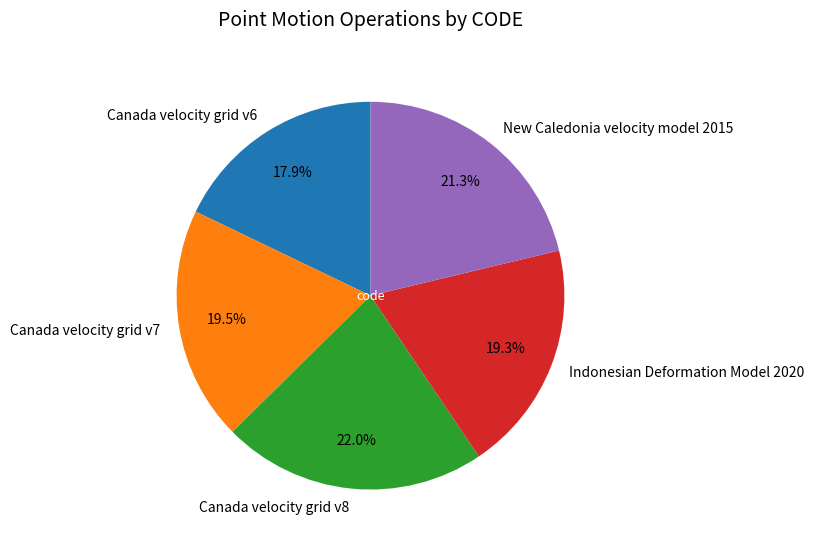

Which has a higher value, New Caledonia velocity model 2015 or Canada velocity grid v6?

New Caledonia velocity model 2015